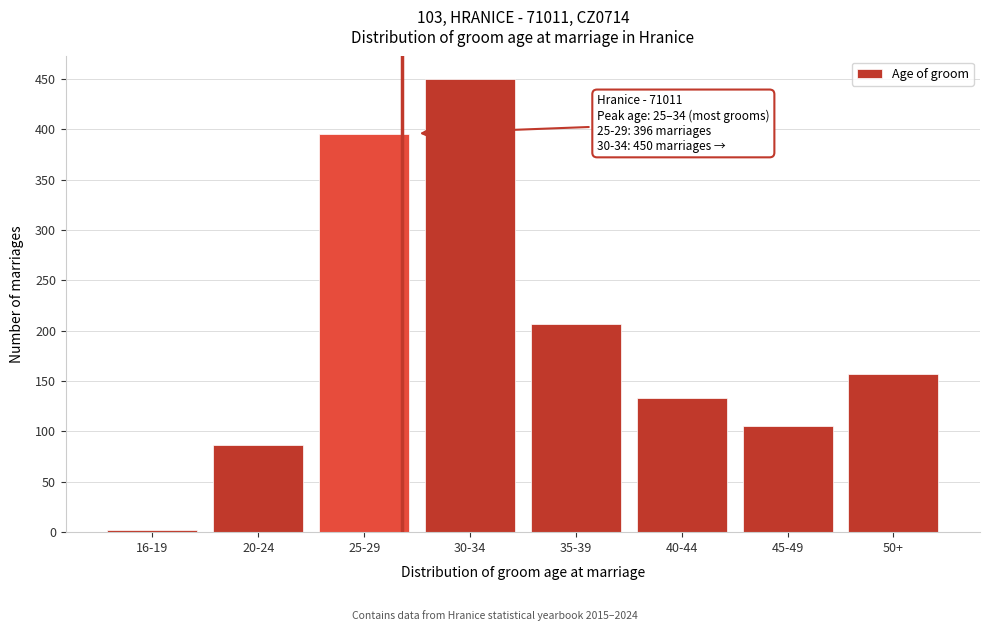

Reading left to right, list all the values displayed in this chart.

16-19=2	20-24=87	25-29=396	30-34=450	35-39=207	40-44=133	45-49=105	50+=157